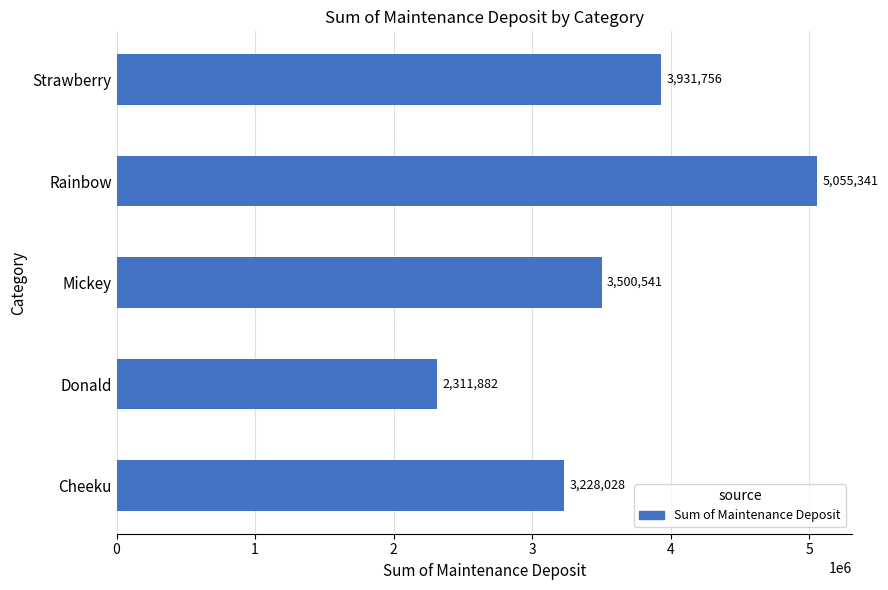

At which label is the value closest to 3683611?

Mickey